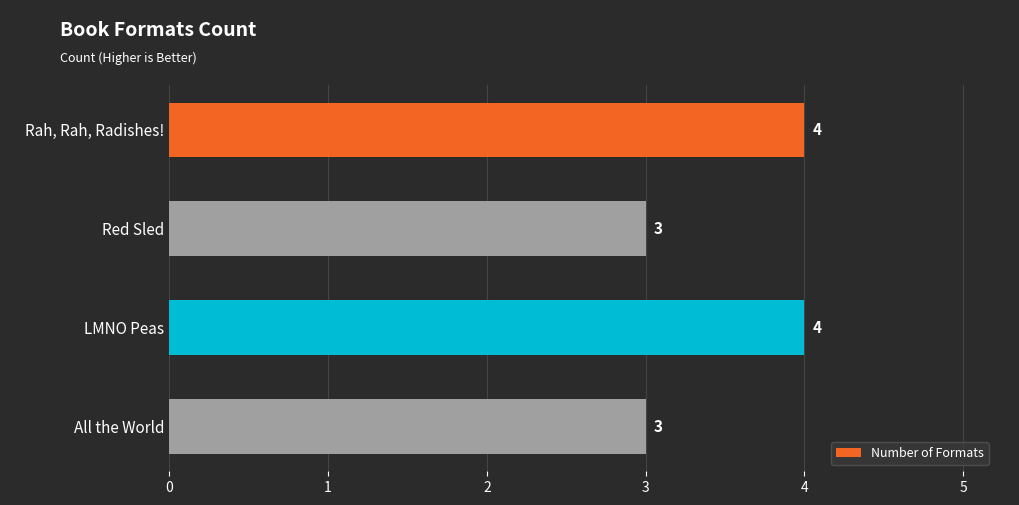

Read the value at LMNO Peas.

4